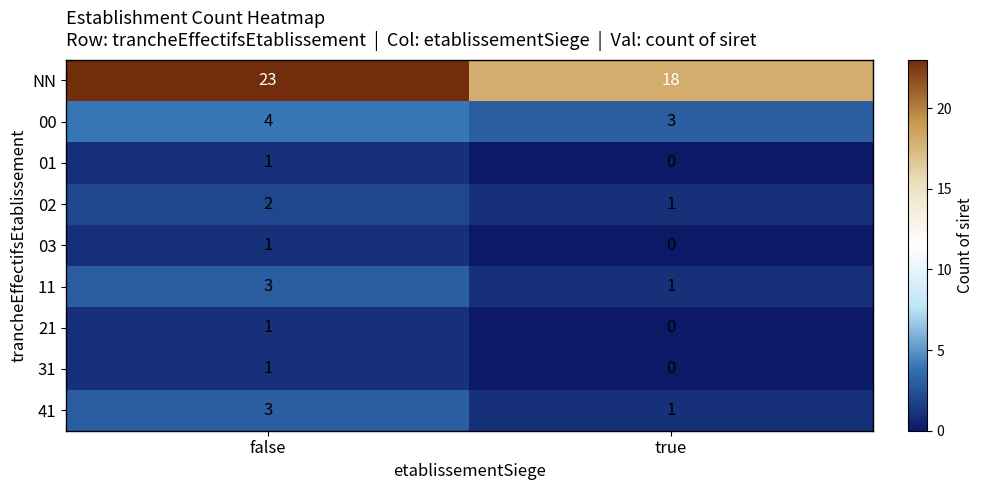

How many series are shown in this chart?

9